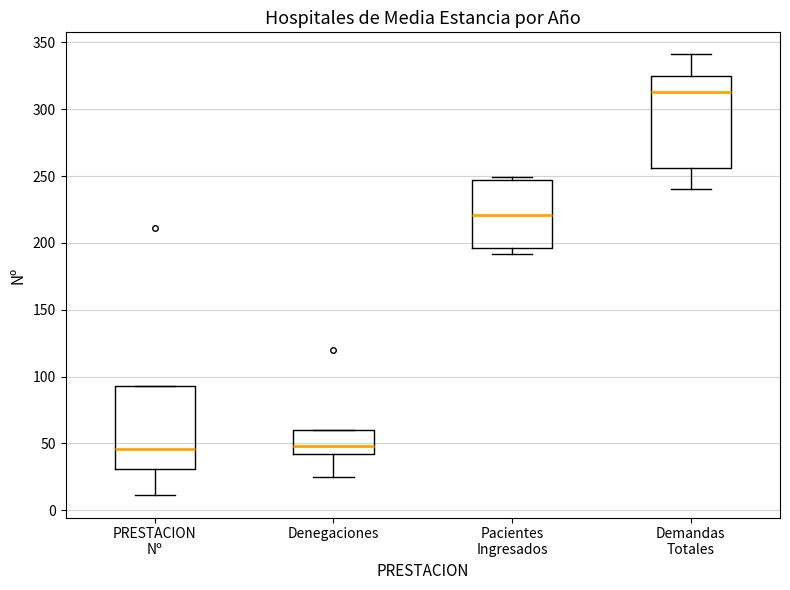

Where is the lower edge of the box for Denegaciones on the y-axis? The values are not printed on the chart, so give them approximately, as read against the axis.

40